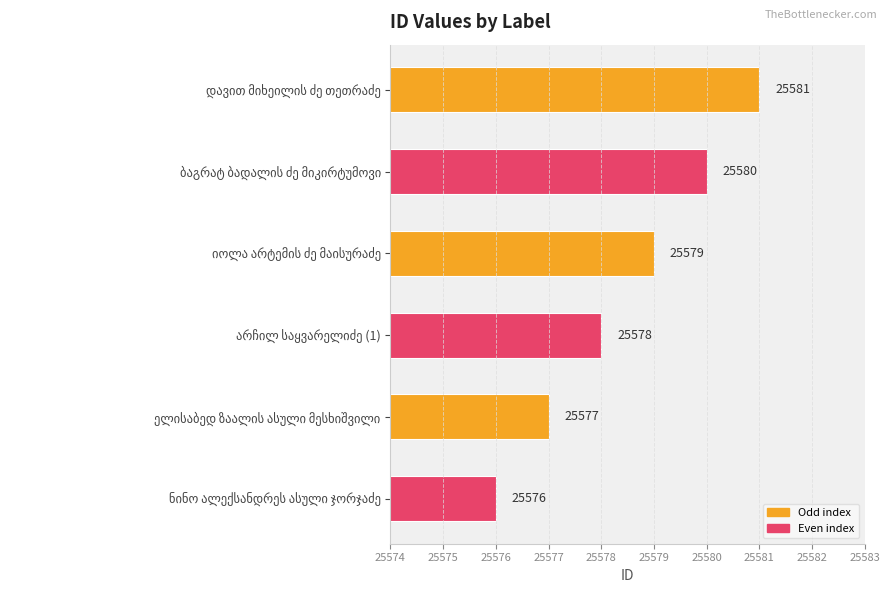

How many values are below 25579?

3